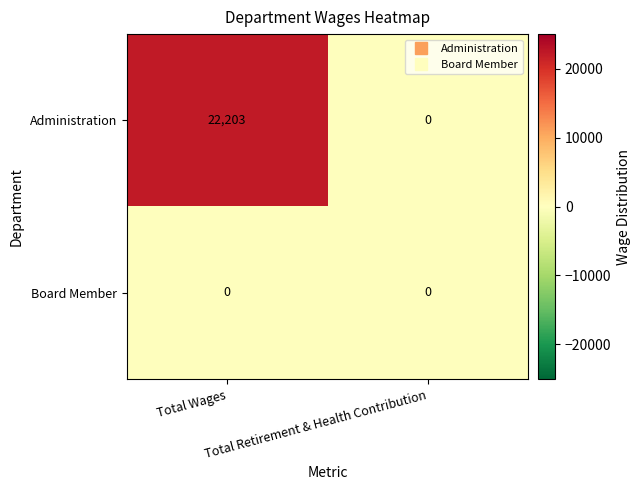

Count the number of data series in this chart.

2